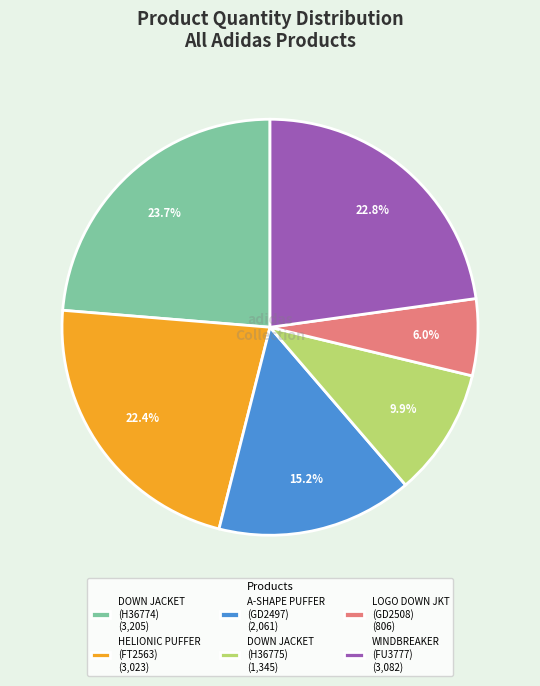

How many segments does this pie chart have?

6